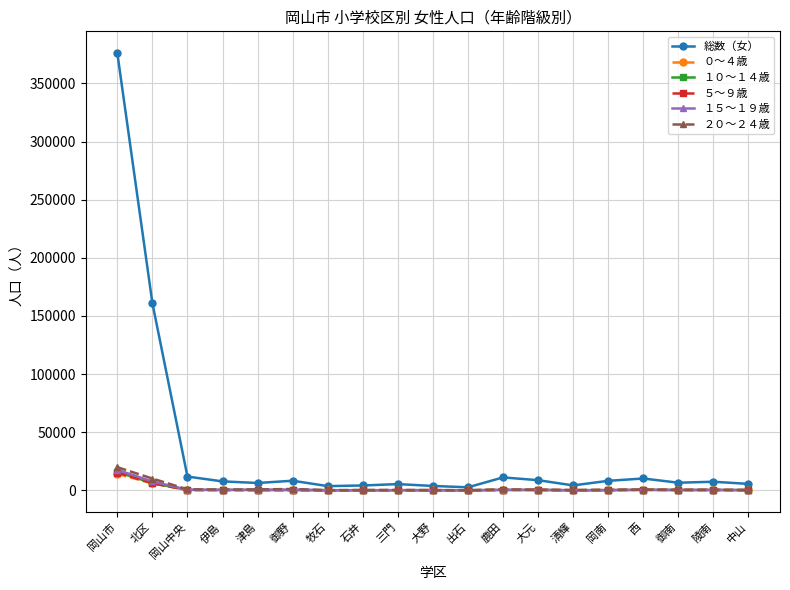

Which category has the highest value in the １５～１９歳 series?

岡山市